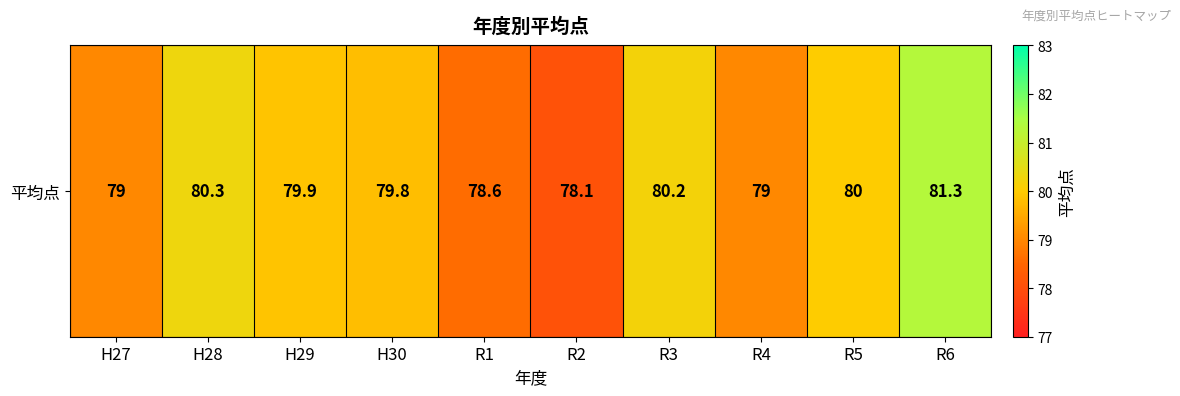

What is the maximum value shown in the chart?

81.3